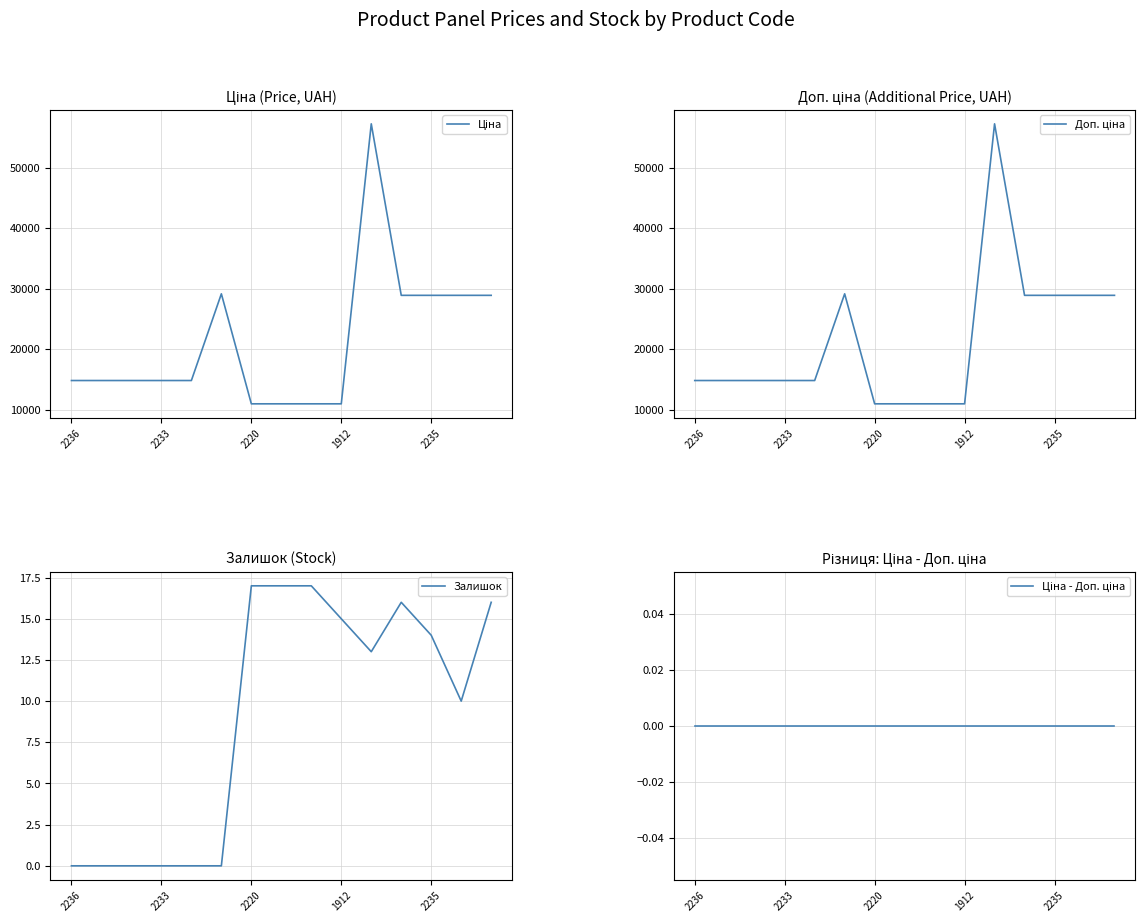

Which series has the largest total across all categories?

Ціна